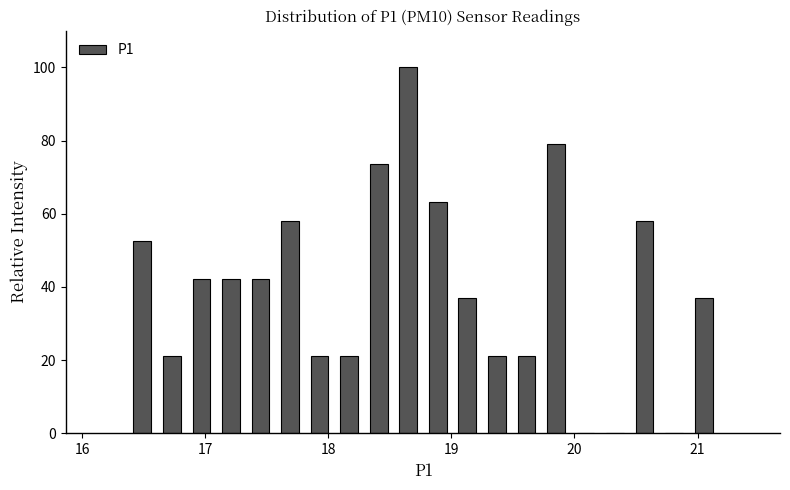

Read against the x-axis, roughly where is the centre of the tallest bar?

18.7